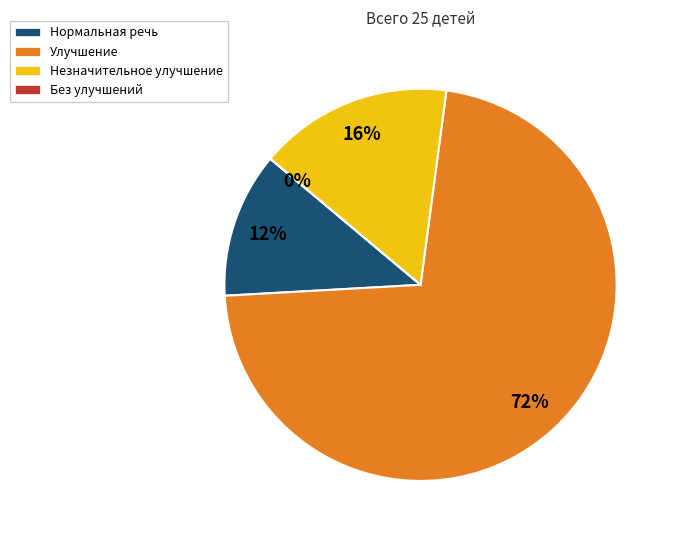

Which has a higher value, Нормальная речь or Незначительное улучшение?

Незначительное улучшение